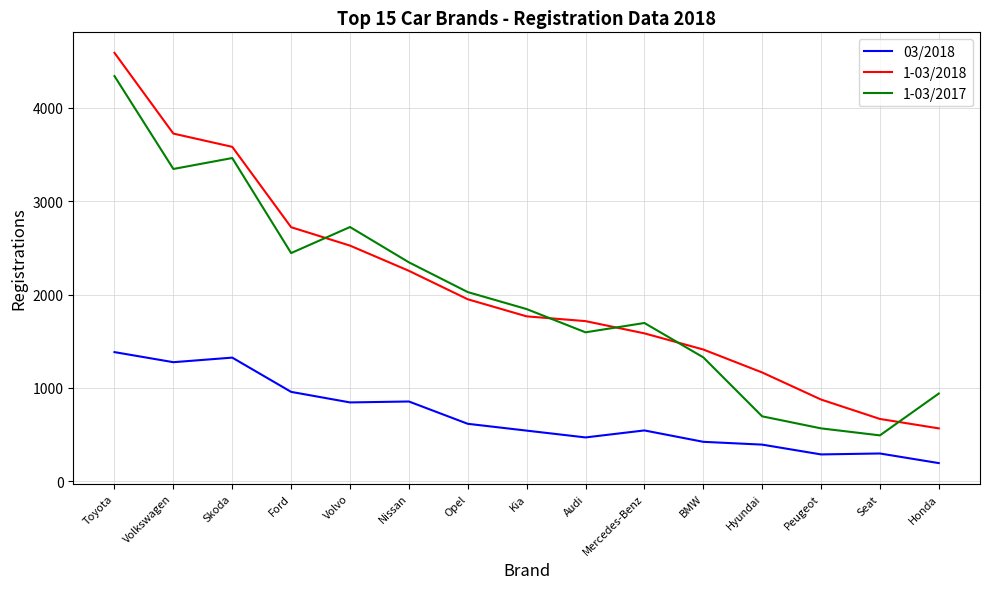

True or false: 1-03/2018 and 03/2018 cross at least once.

False